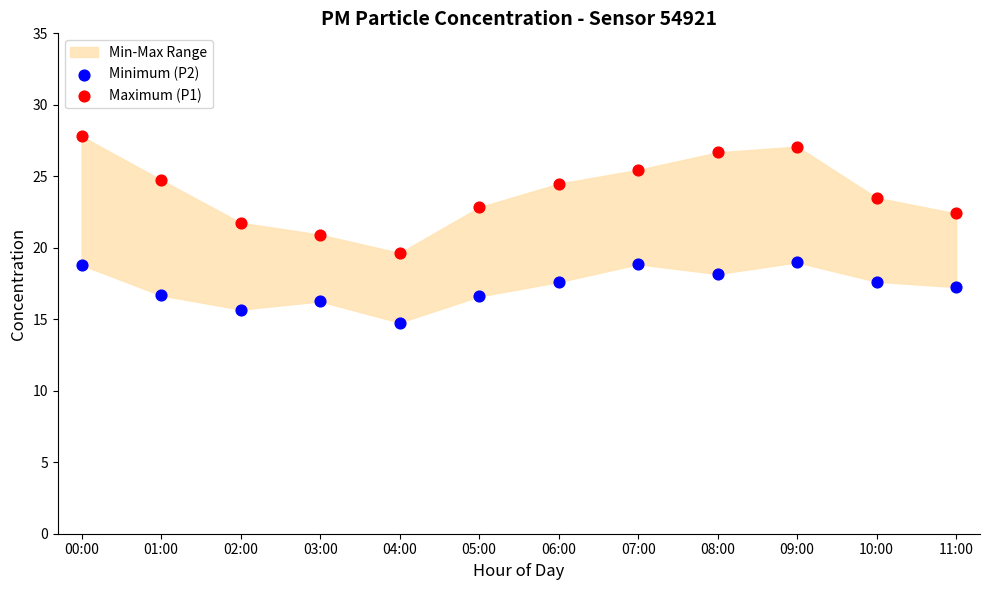

Which series has the largest Y range (max minus min)?

Maximum (P1)